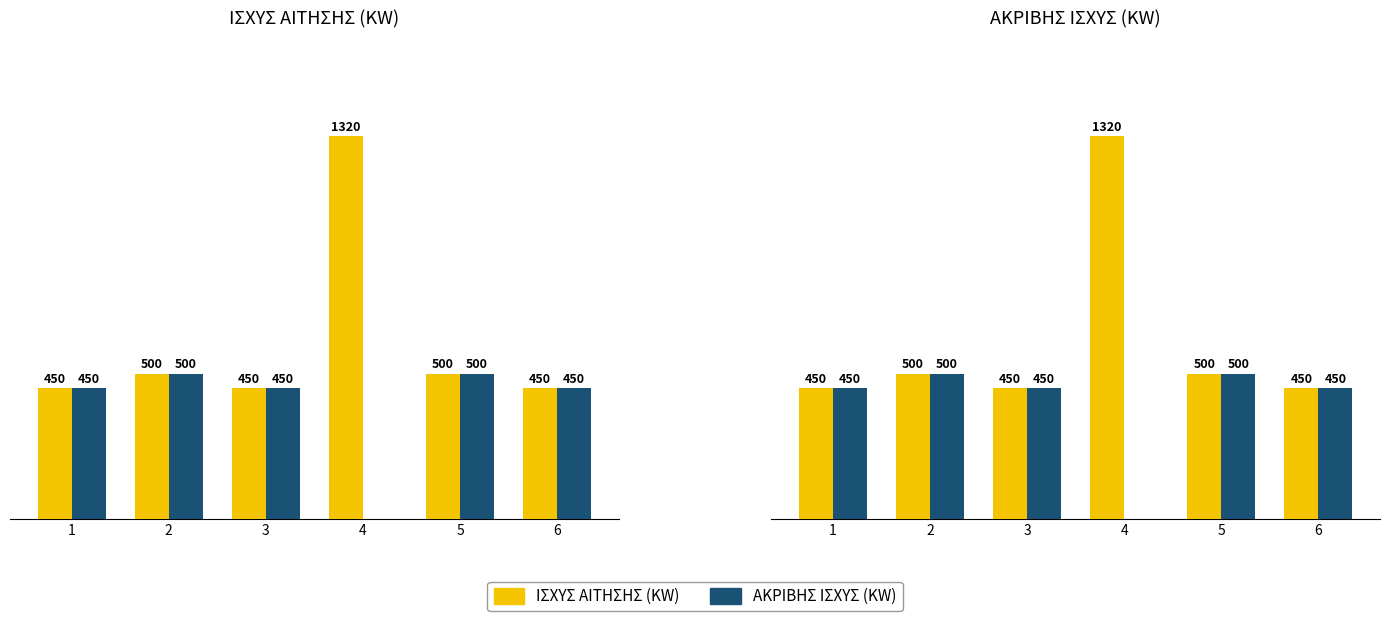

What is the total value across all series at 4?

1320